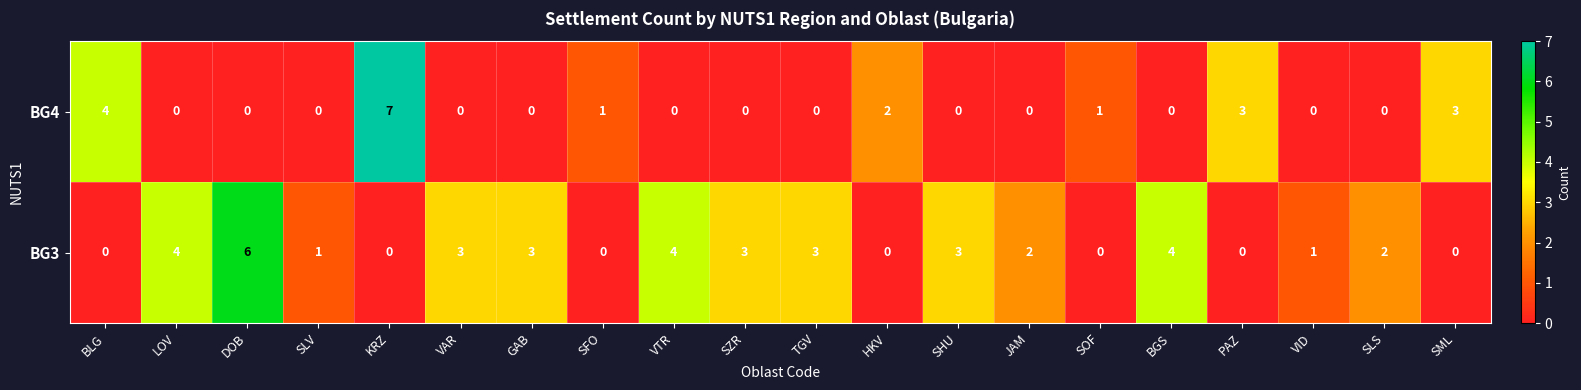

Is it true that BG3 equals 3 at VAR?

True